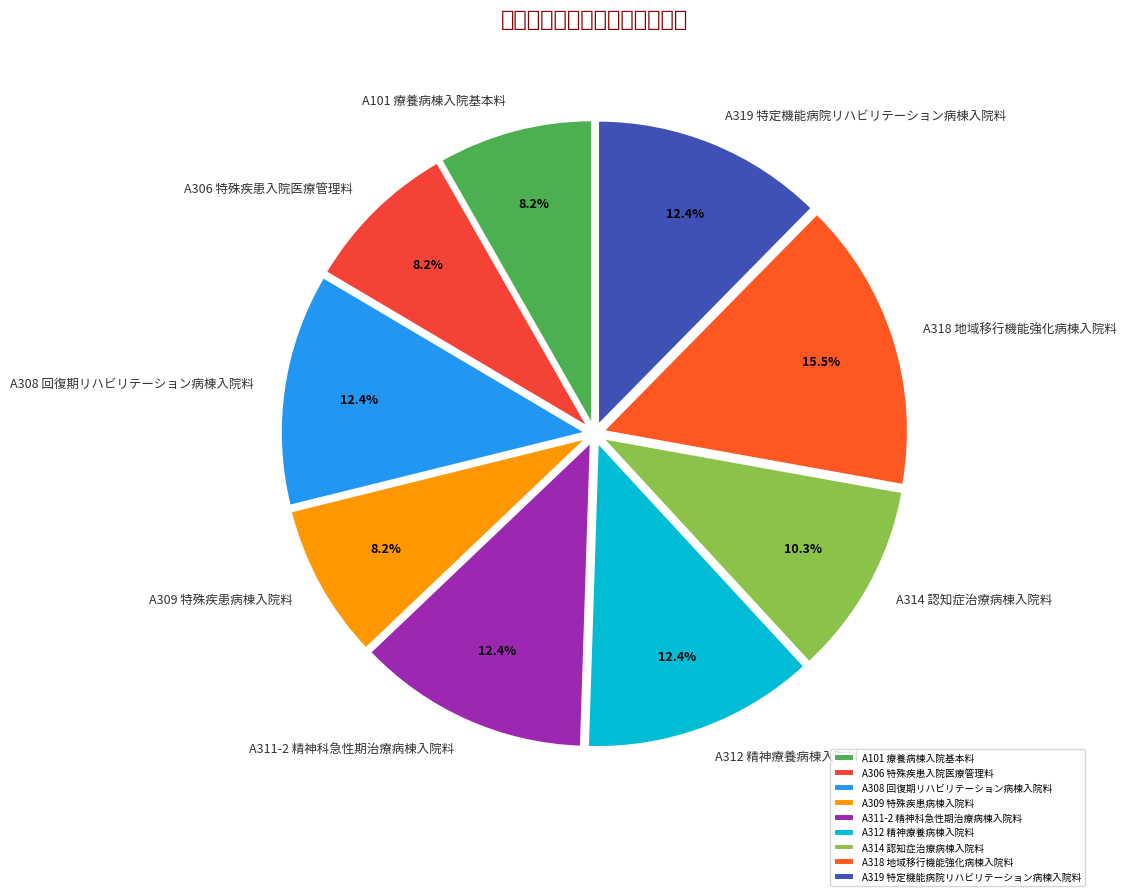

Which has a higher value, A306 特殊疾患入院医療管理料 or A309 特殊疾患病棟入院料?

A306 特殊疾患入院医療管理料